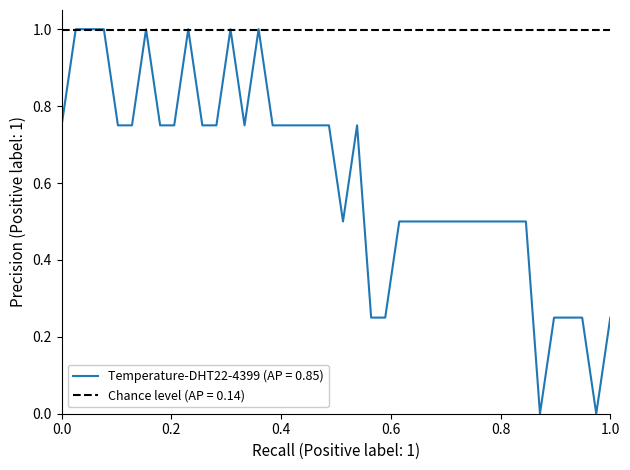

How many lines are shown in the chart?

2